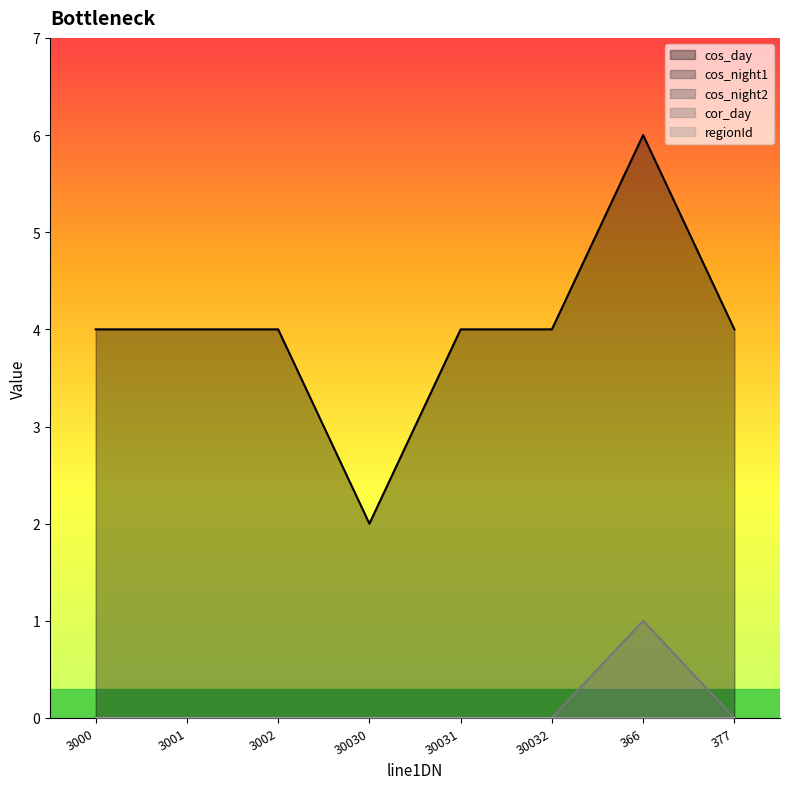

What is the label of the 3rd point from the left?

3002